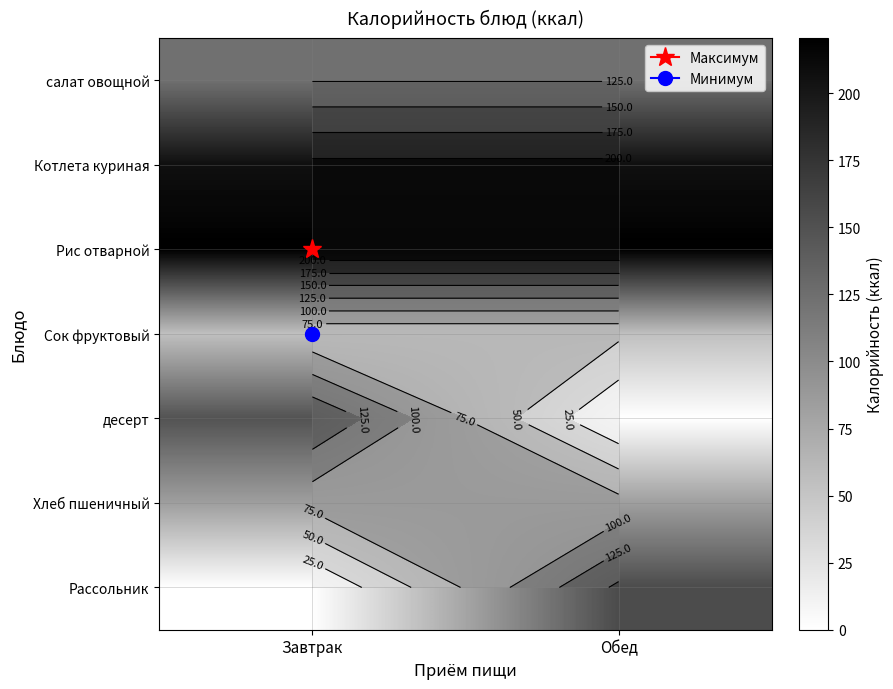

List the labels in order of Сок фруктовый value, smallest first.

Завтрак, Обед